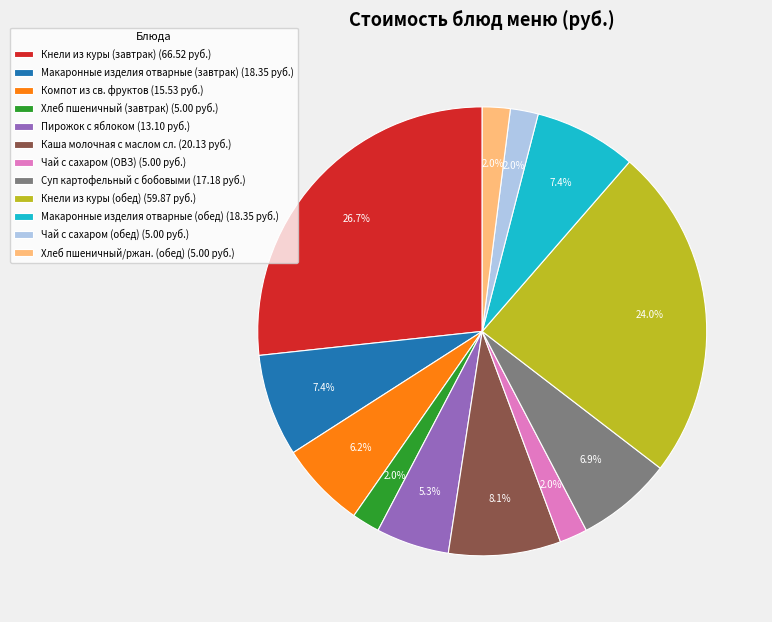

What percentage is the Чай с сахаром (ОВЗ) slice, to the nearest percent?

2%